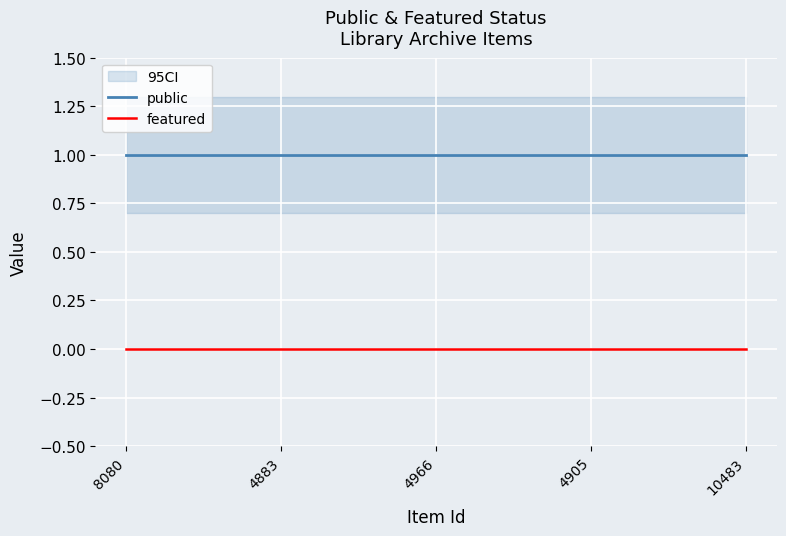

Read the public value at 8080.

1